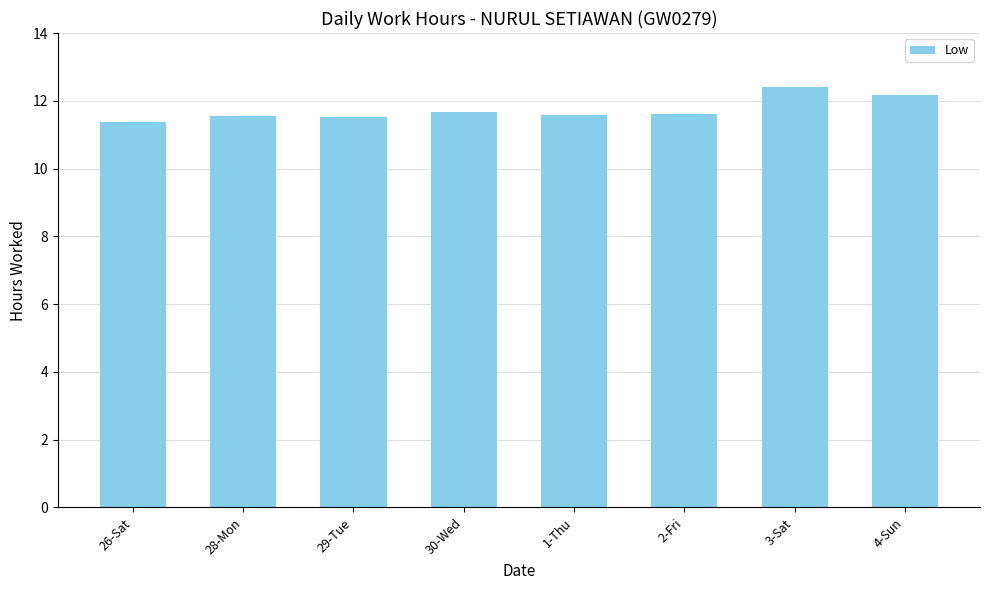

What is the label of the 5th bar from the right?

30-Wed